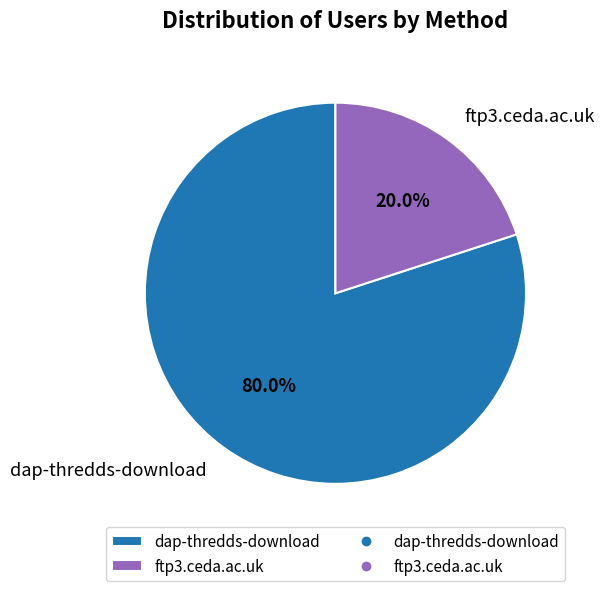

How much of the chart is everything except dap-thredds-download?

20.0%